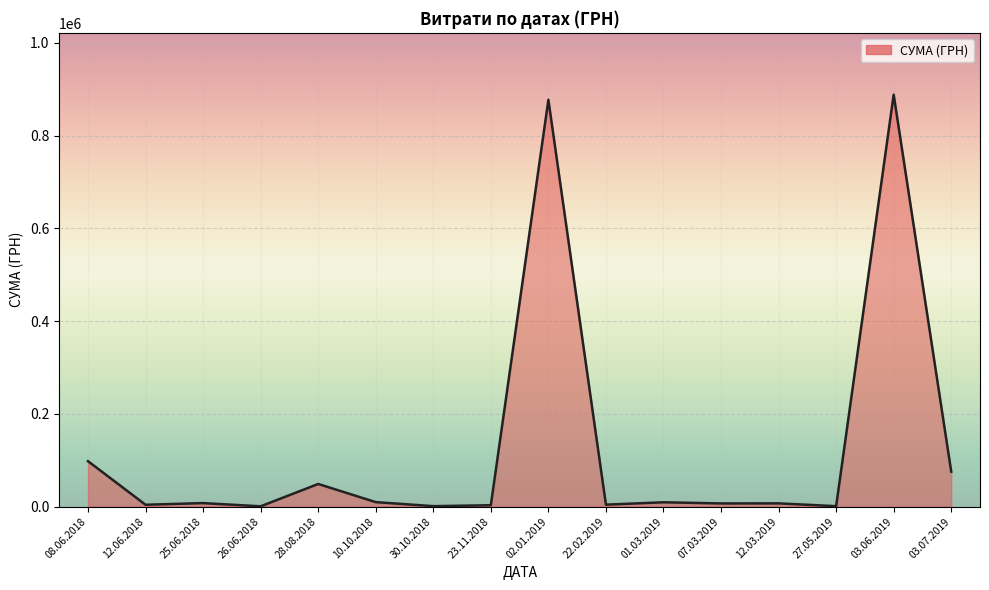

What is the difference between the maximum and minimum values?

887657.1